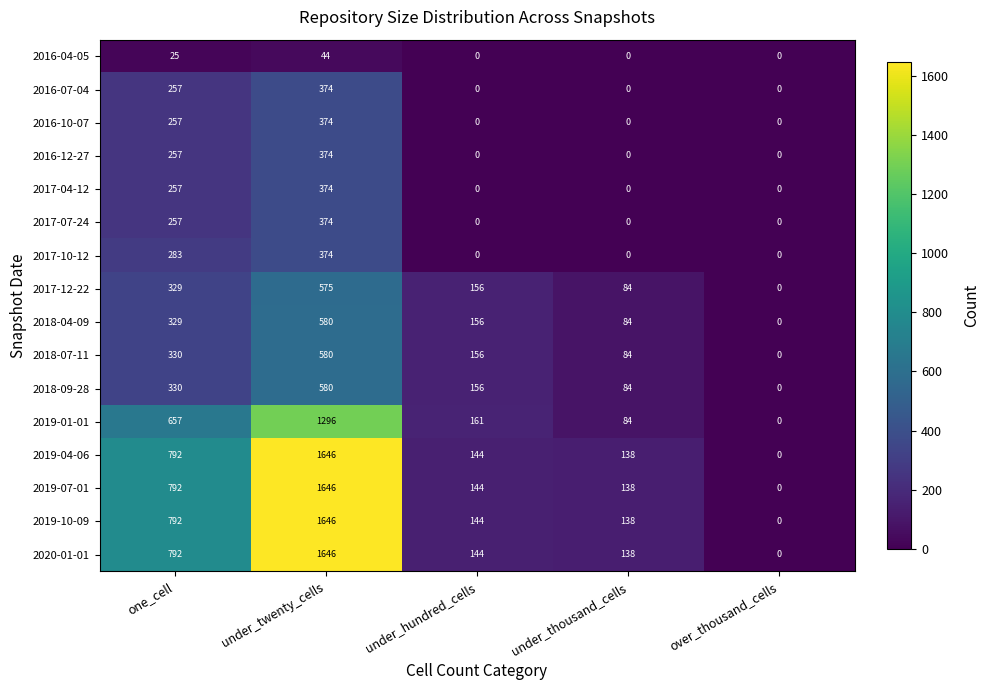

What is the spread (max minus min) of values at under_thousand_cells?

138